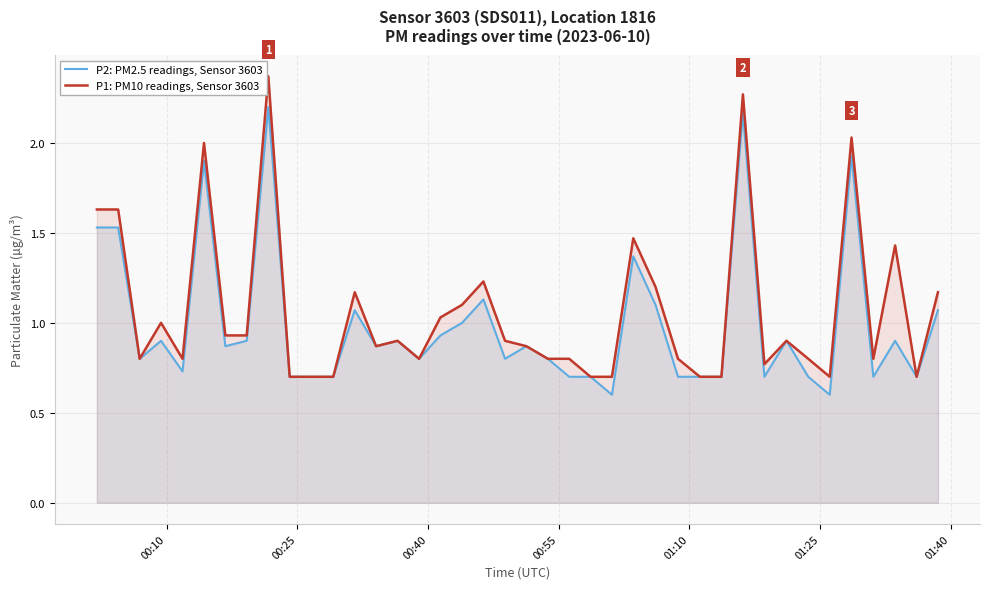

Rank the series by their maximum value, from highest to lowest.

P1: PM10 readings, Sensor 3603, P2: PM2.5 readings, Sensor 3603